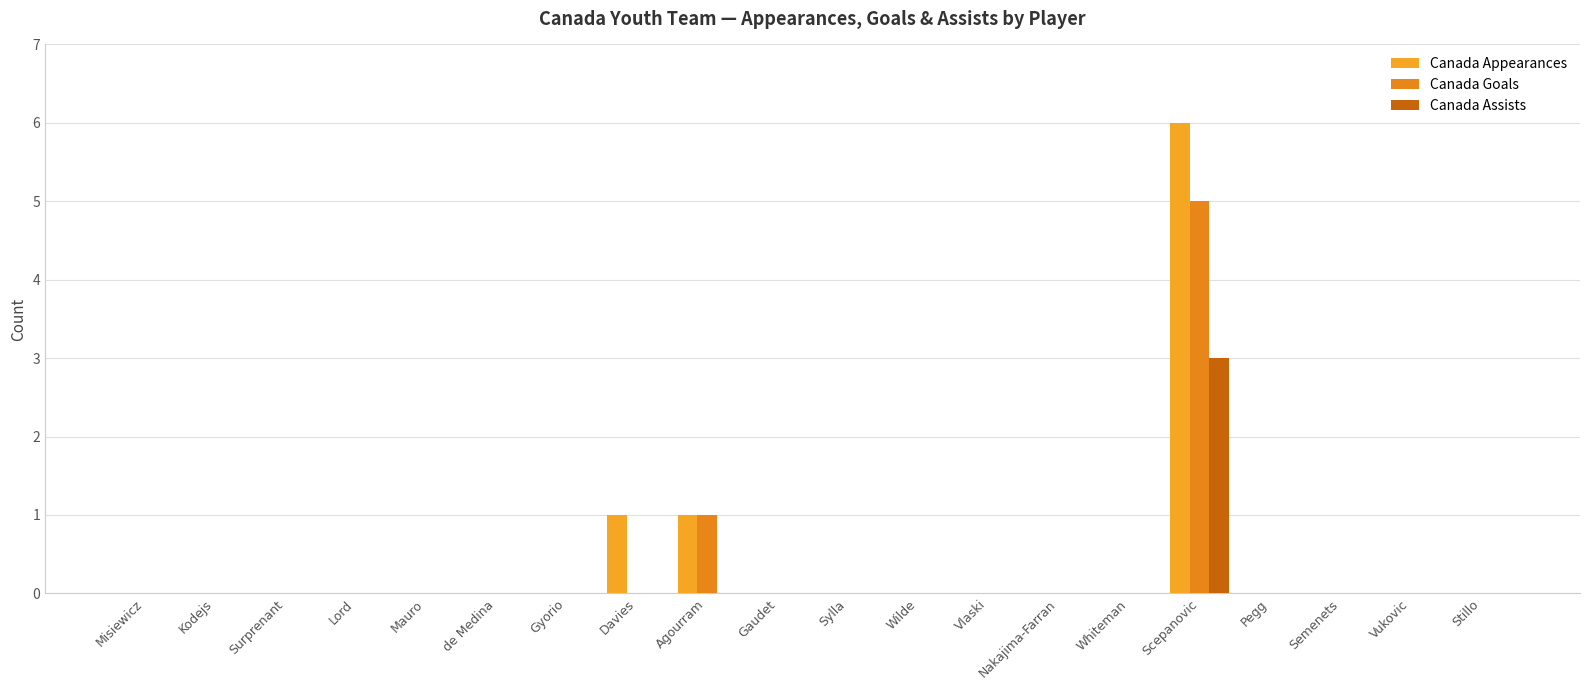

Is it true that Canada Assists equals -1 at de Medina?

False